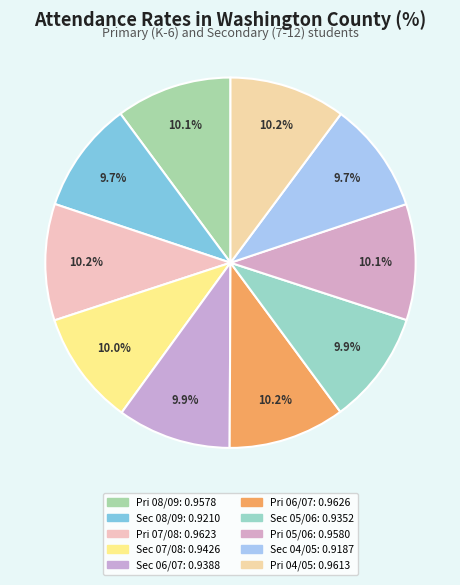

Which category has the biggest portion of the pie?

Primary (K-6) 2006/2007